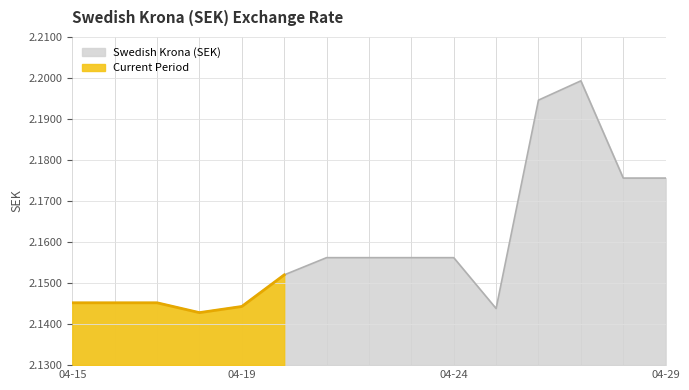

Reading left to right, extract all data points from this chart.

2.1	2.1	2.1	2.1	2.1	2.2	2.2	2.2	2.2	2.2	2.1	2.2	2.2	2.2	2.2